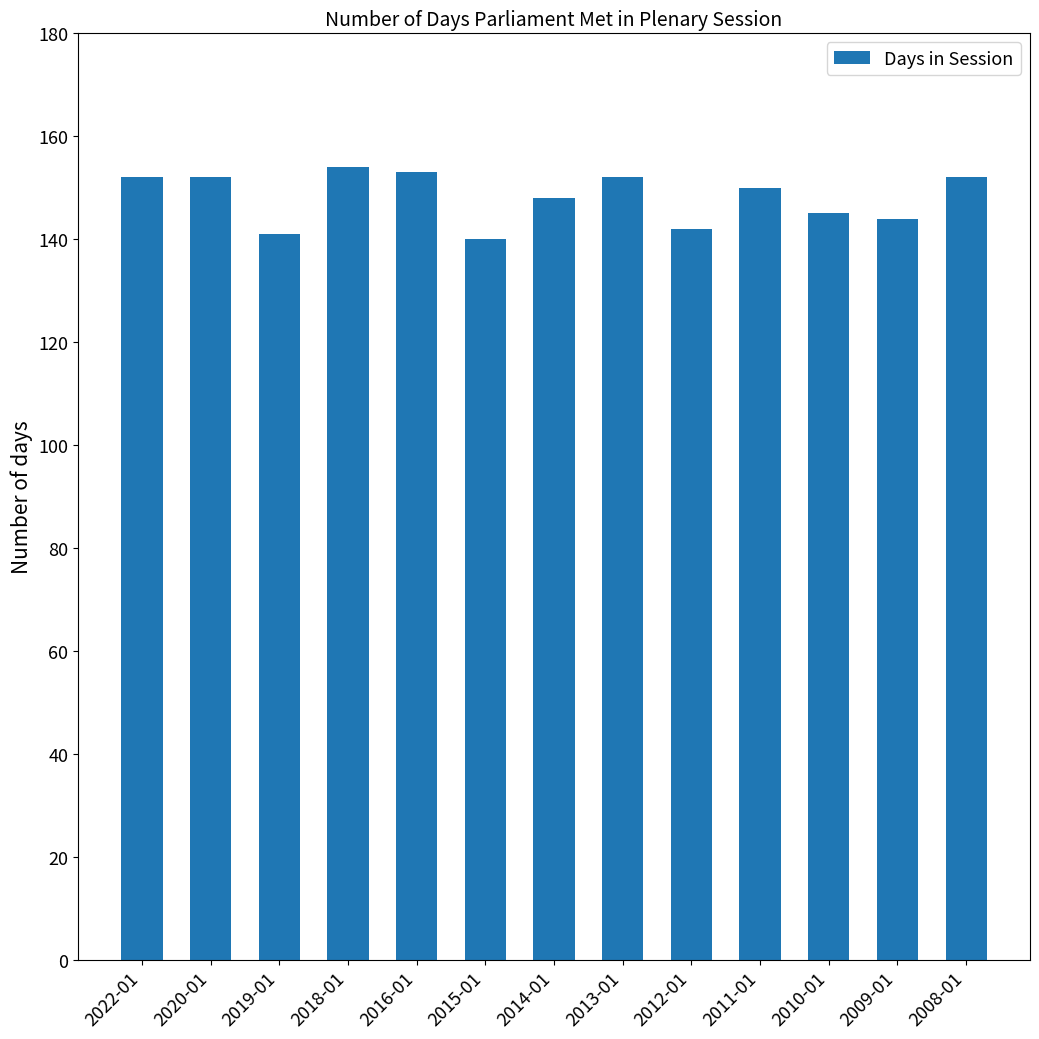

Are the bars grouped side by side (vs. stacked)?

No